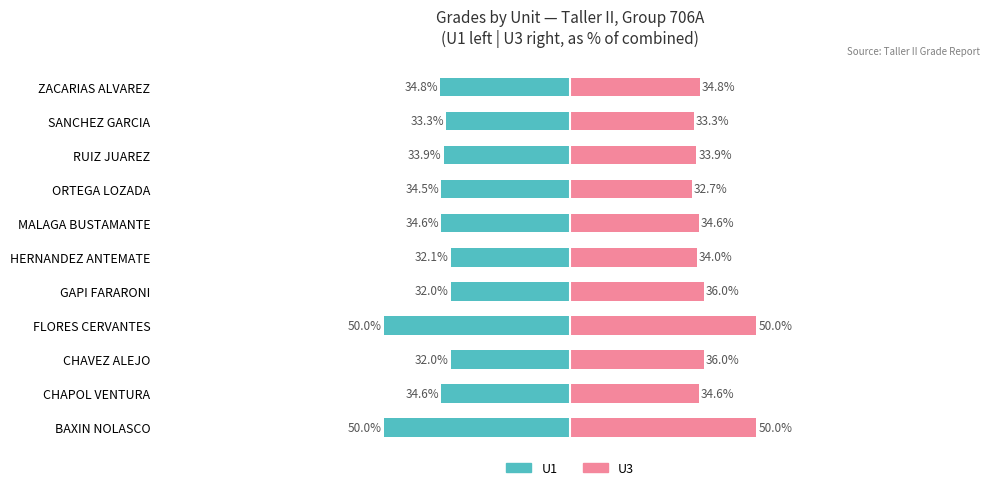

What is the difference between the second highest and minimum values in the U3 series?

17.3